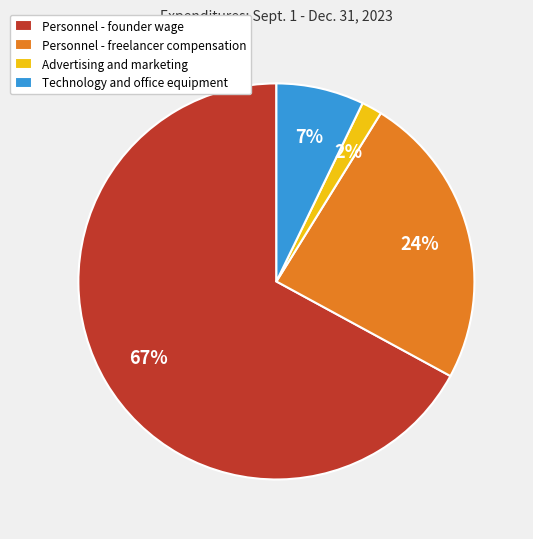

Which slice is the smallest?

Advertising and marketing